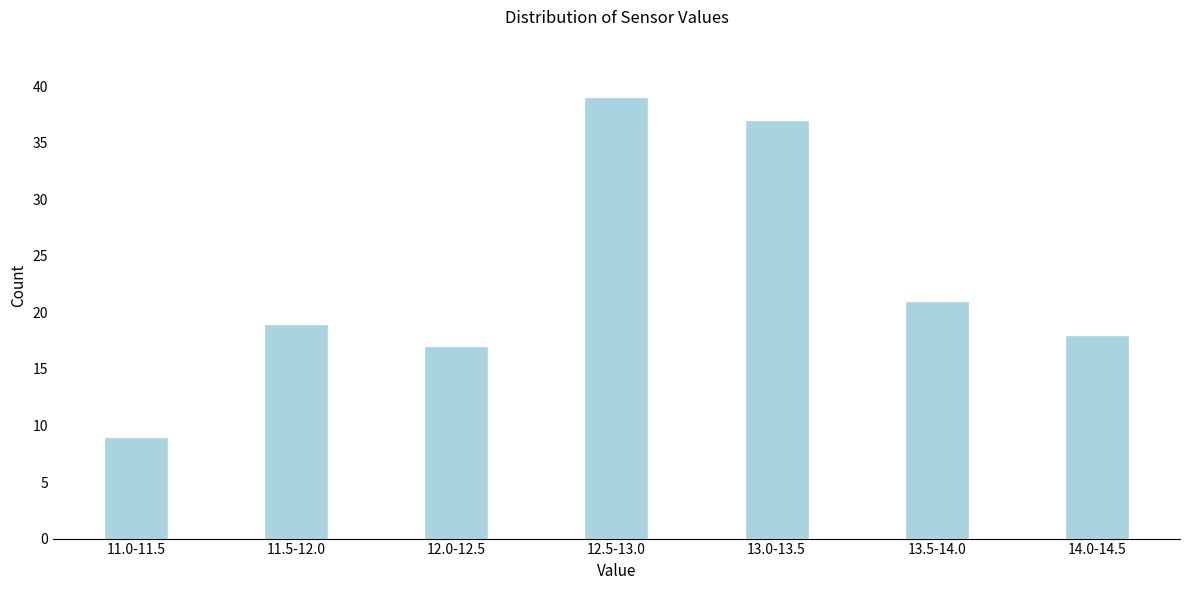

Reading left to right, transcribe all the data shown in this chart.

11.0-11.5=9	11.5-12.0=19	12.0-12.5=17	12.5-13.0=39	13.0-13.5=37	13.5-14.0=21	14.0-14.5=18